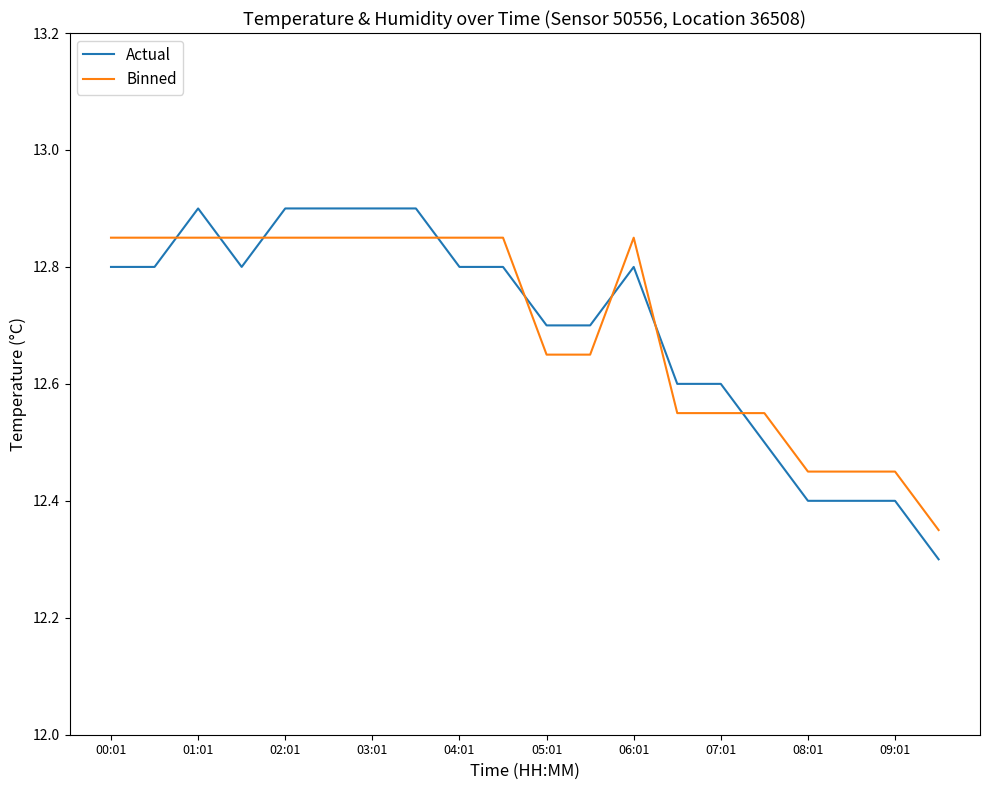

Which series has the widest spread of values?

Actual